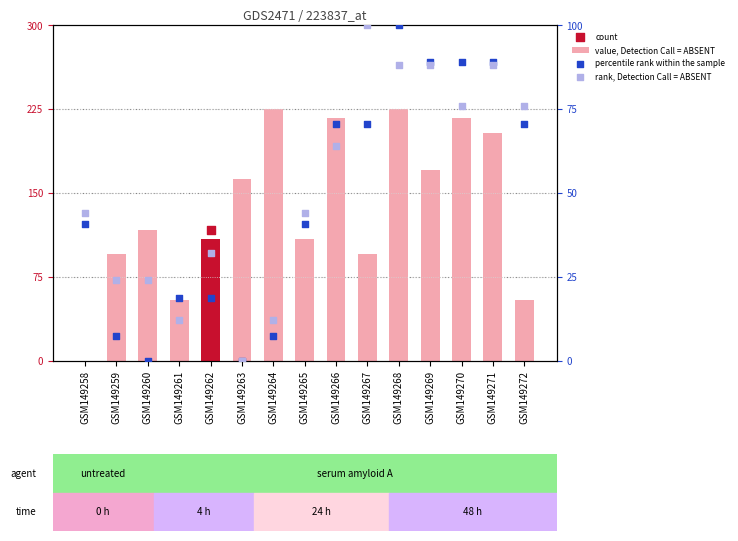

Which series contains the highest Y value?

value, Detection Call = ABSENT